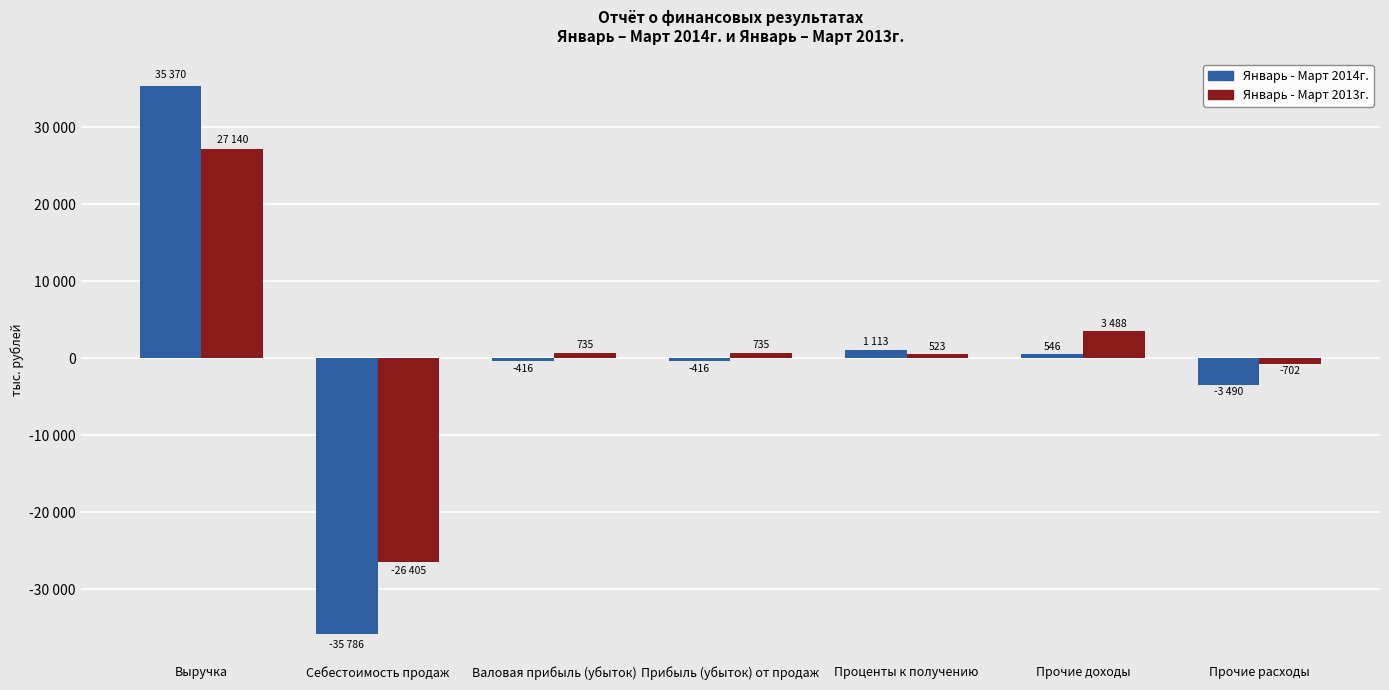

The value of Январь - Март 2013г. at Прочие расходы is -1181664. True or false?

False